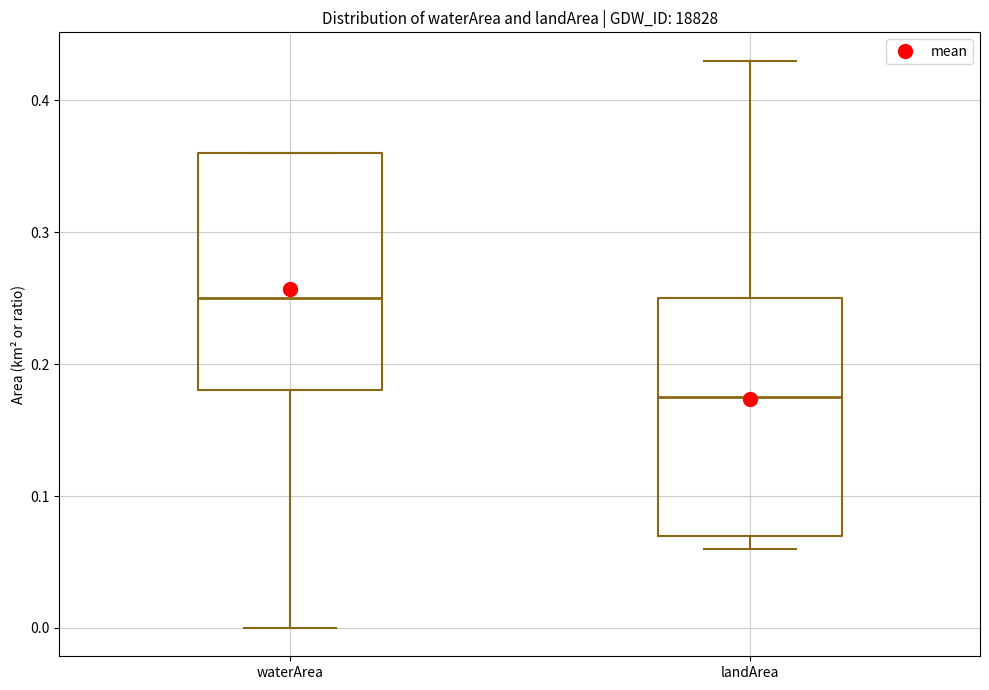

Reading left to right, read every box against the y-axis: the position of its median line, the range the box covers, and the ends of its whiskers. The values are not printed on the chart, so give them approximately, as read against the axis.

waterArea: median 0.25, box 0.18 to 0.36, whiskers 0.00 to 0.36
landArea: median 0.18, box 0.07 to 0.25, whiskers 0.06 to 0.43